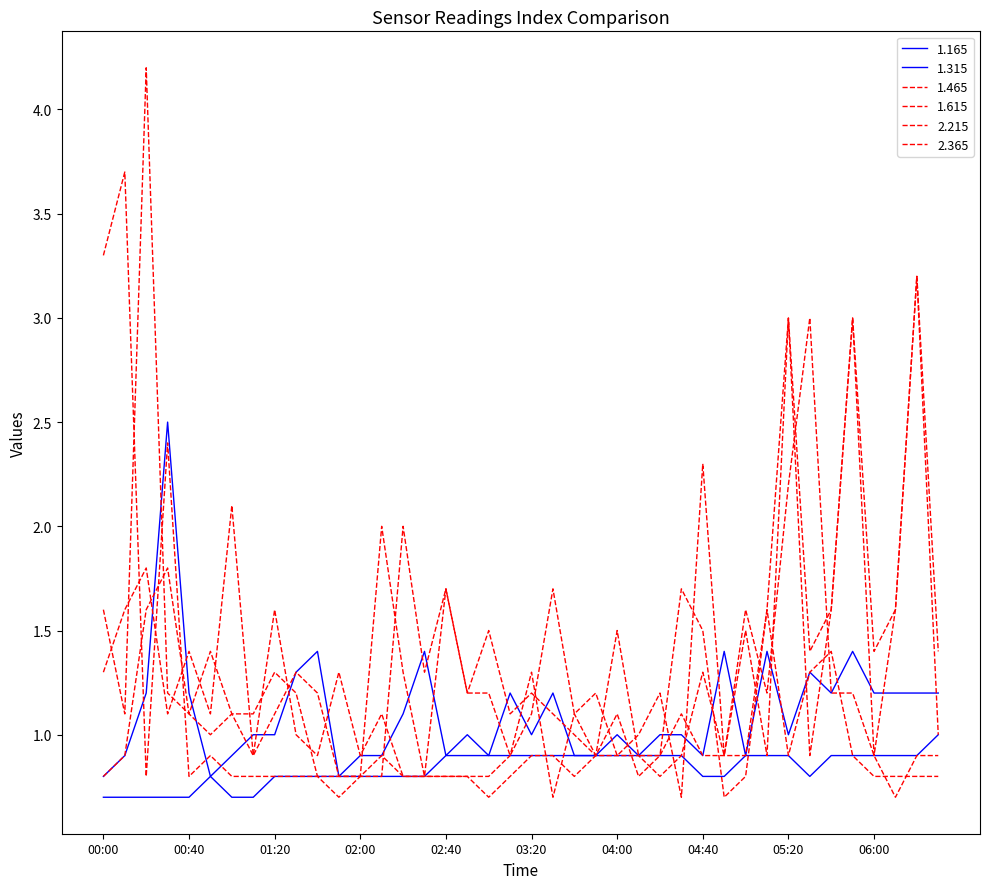

How many lines are shown in the chart?

6